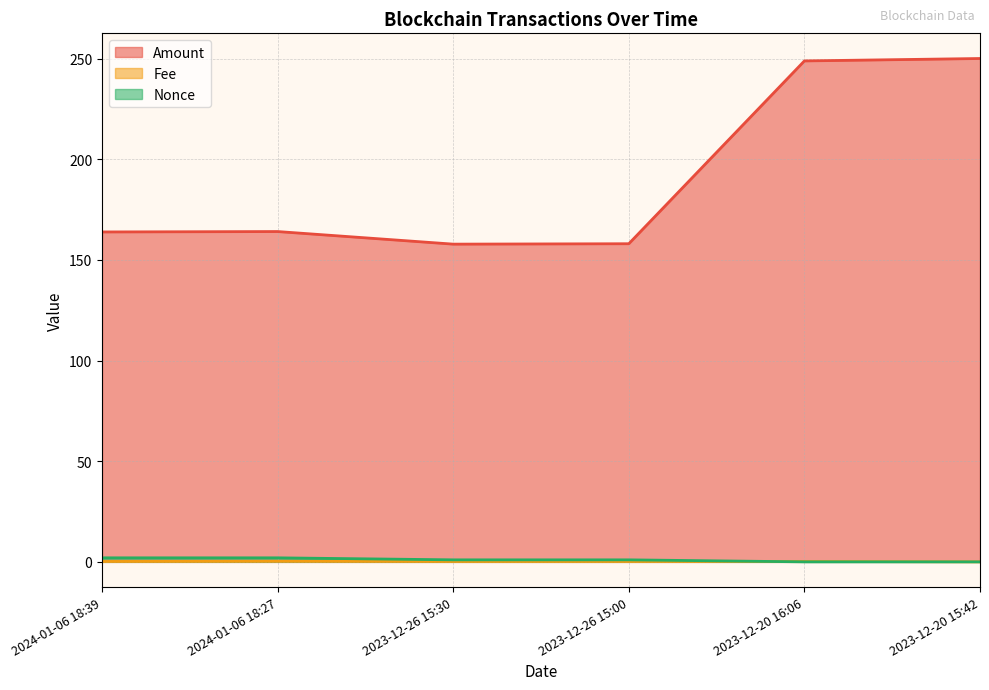

True or false: Fee and Nonce intersect in this chart.

True